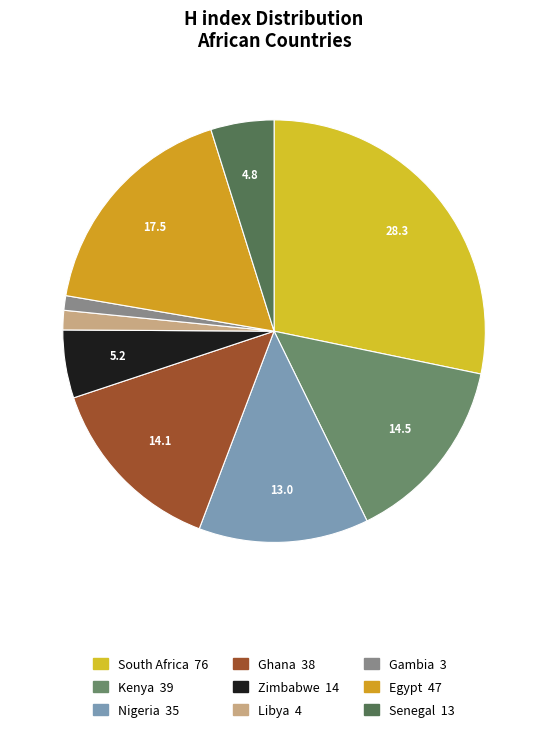

Does any single category account for the majority?

No